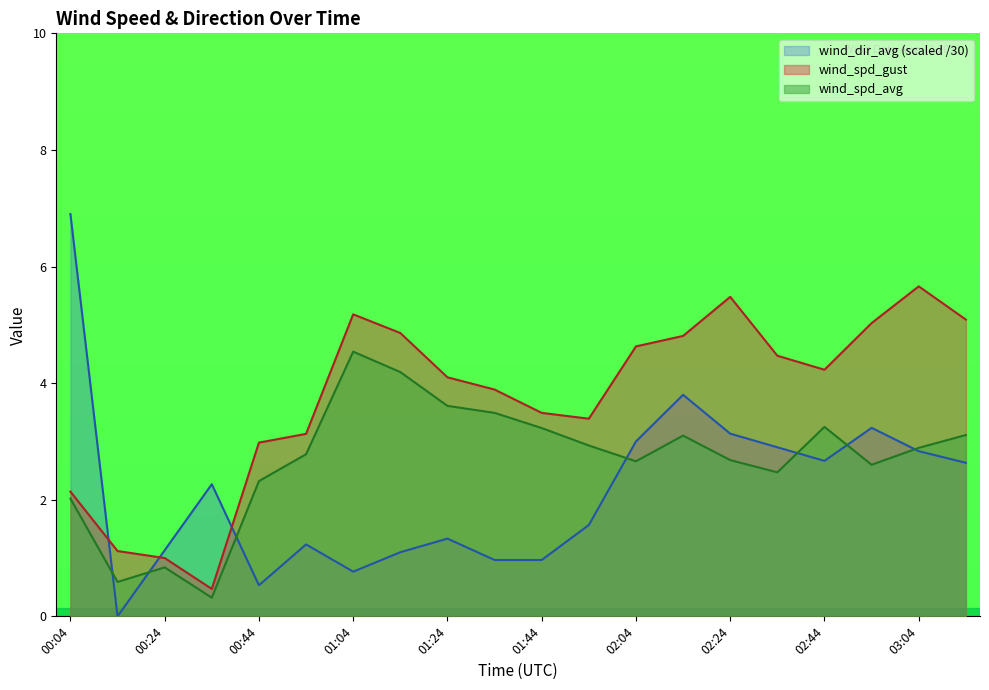

In wind_spd_gust, how many points are lower than both neighbors (excluding endpoints)?

3